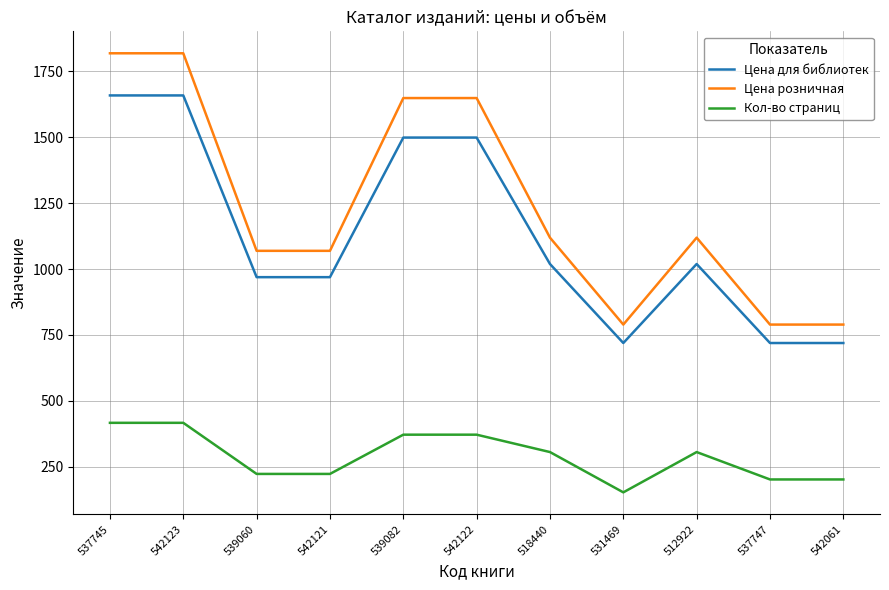

What is the sum of the Цена для библиотек values at 542061 and 512922?

1738